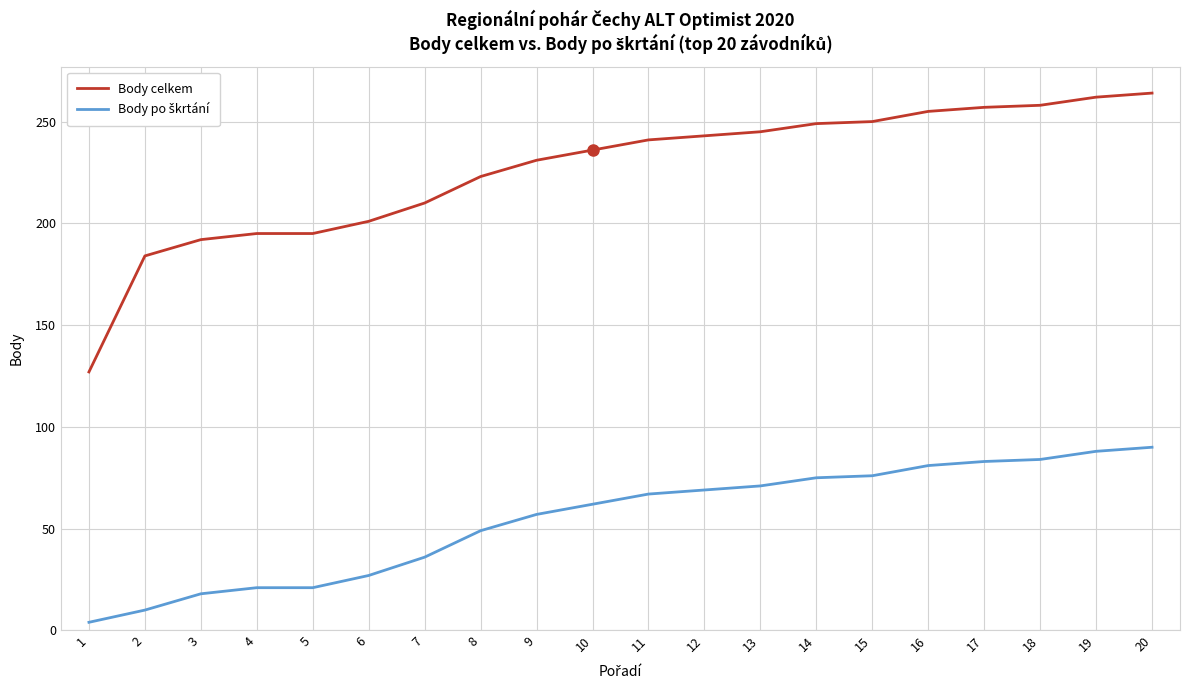

The Body celkem series shows 245 at 13. True or false?

True